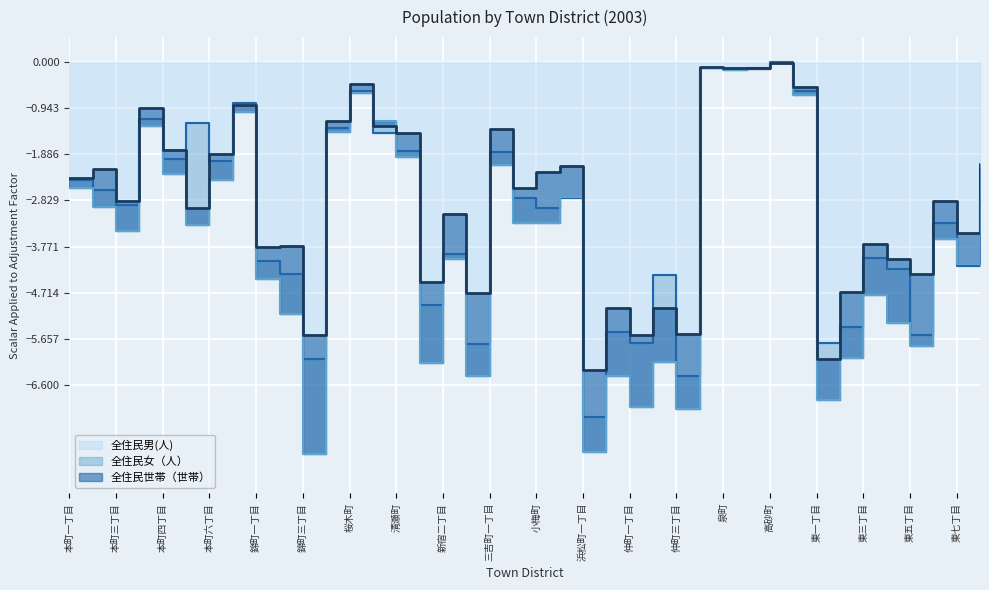

Which series has the largest total across all categories?

全住民世帯（世帯）